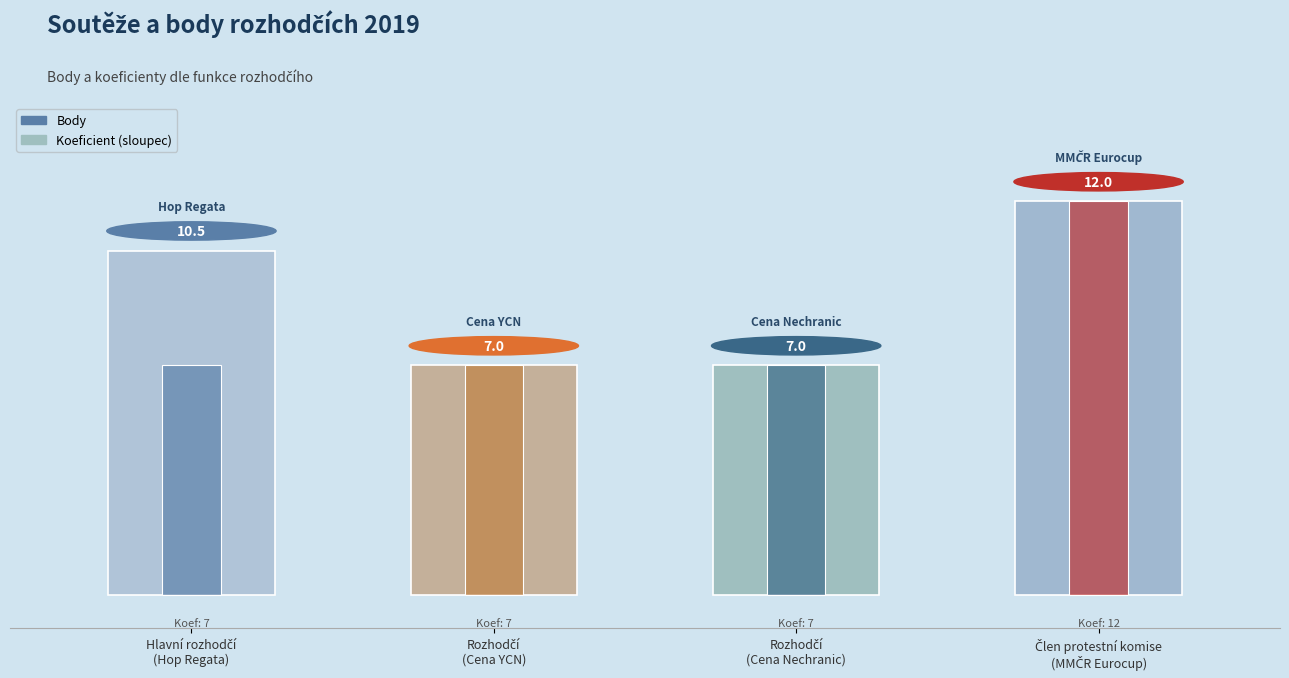

The Body series shows 10.5 at Hlavní rozhodčí
(Hop Regata). True or false?

True